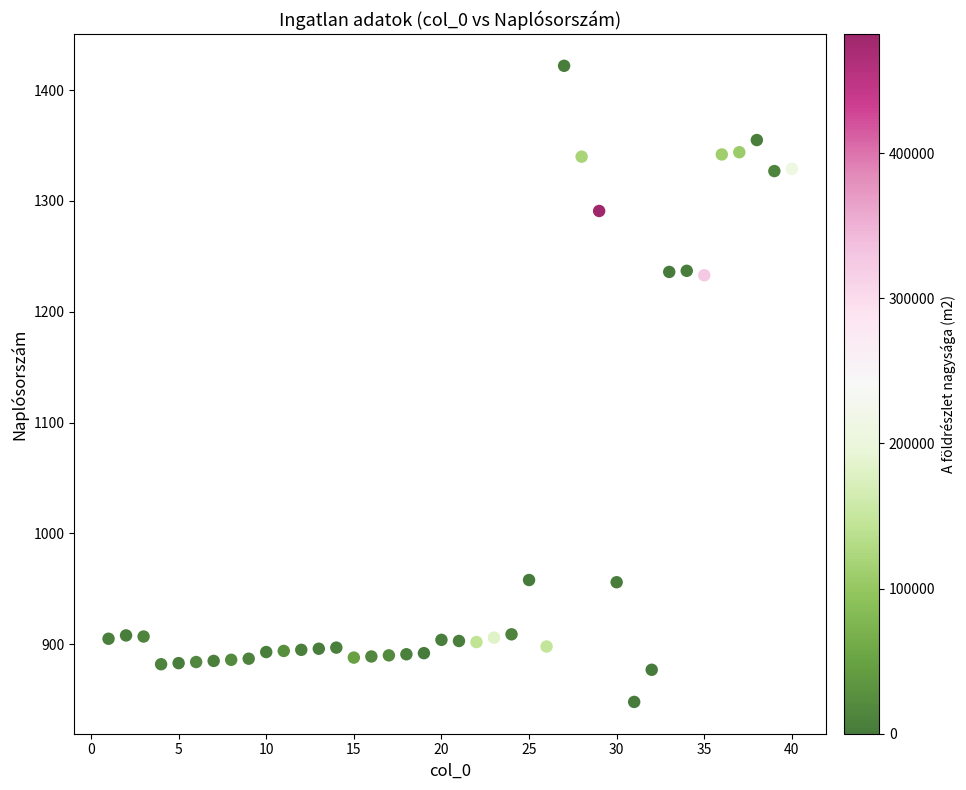

What is the range of X values (max minus min)?

39